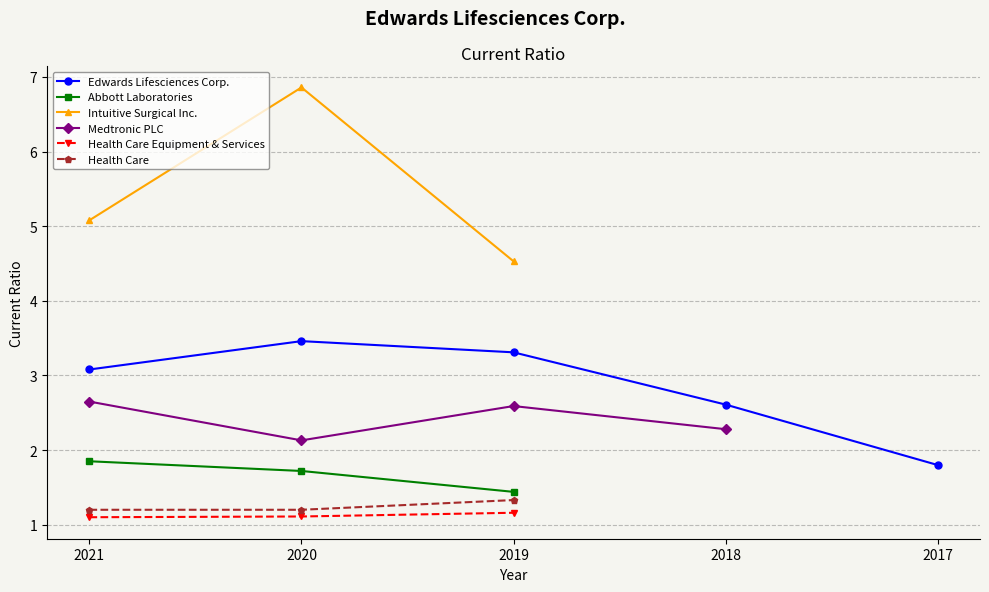

Does the chart display data point markers on the line(s)?

Yes